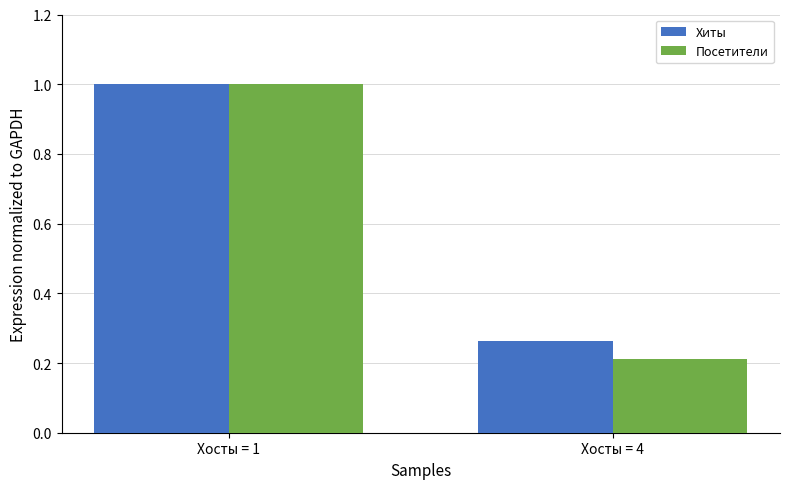

At which category is the sum across all series the highest?

Хосты = 1